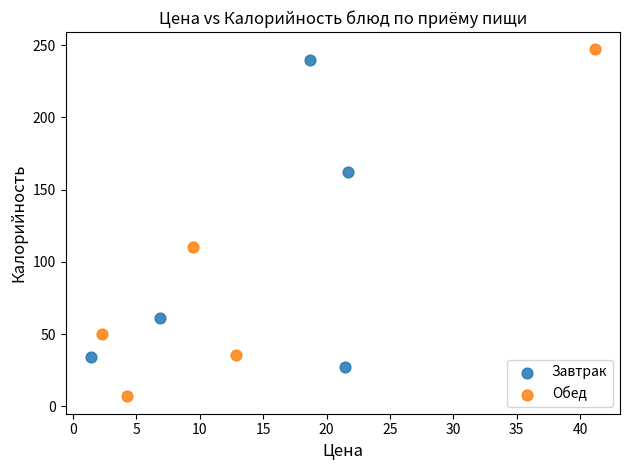

Which series reaches the minimum Y coordinate?

Обед